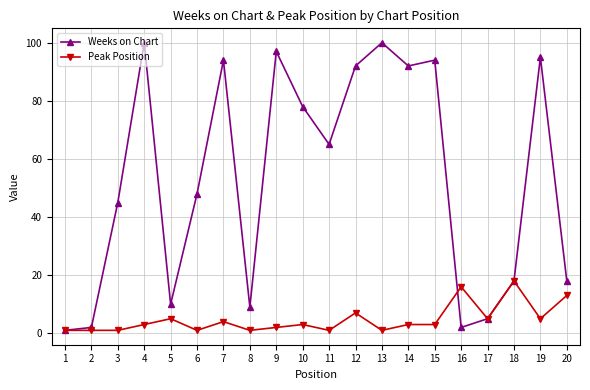

Which series has the largest total across all categories?

Weeks on Chart